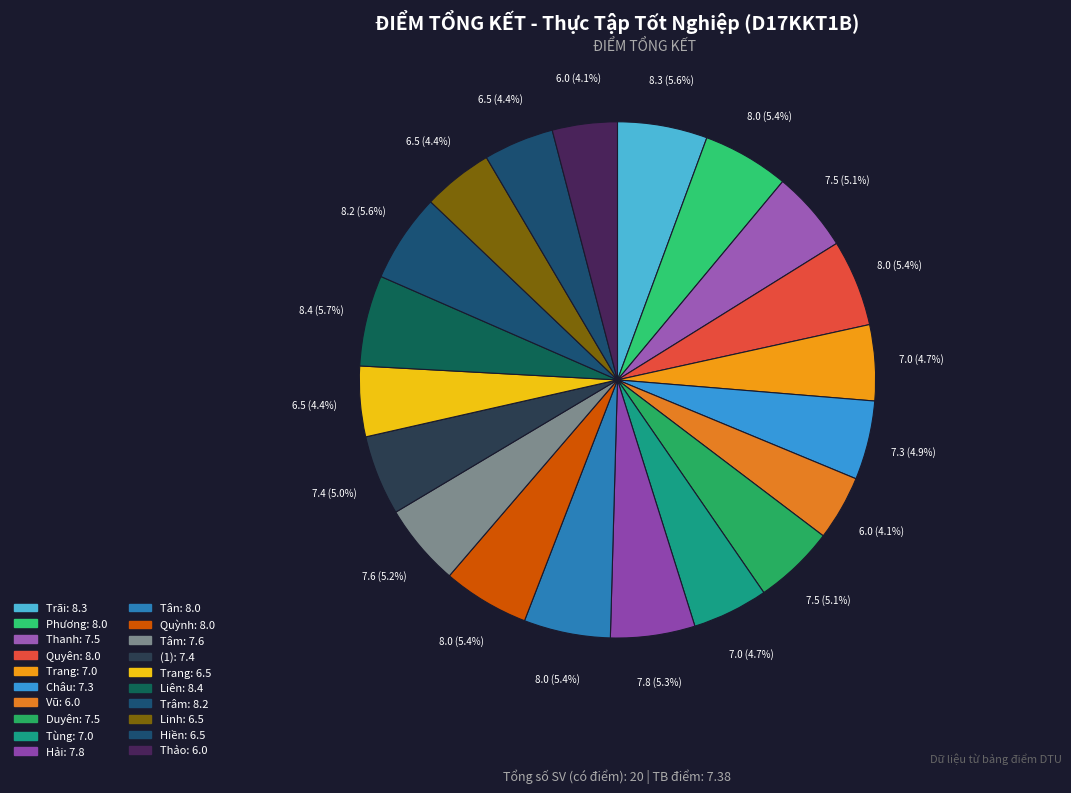

How many segments does this pie chart have?

20